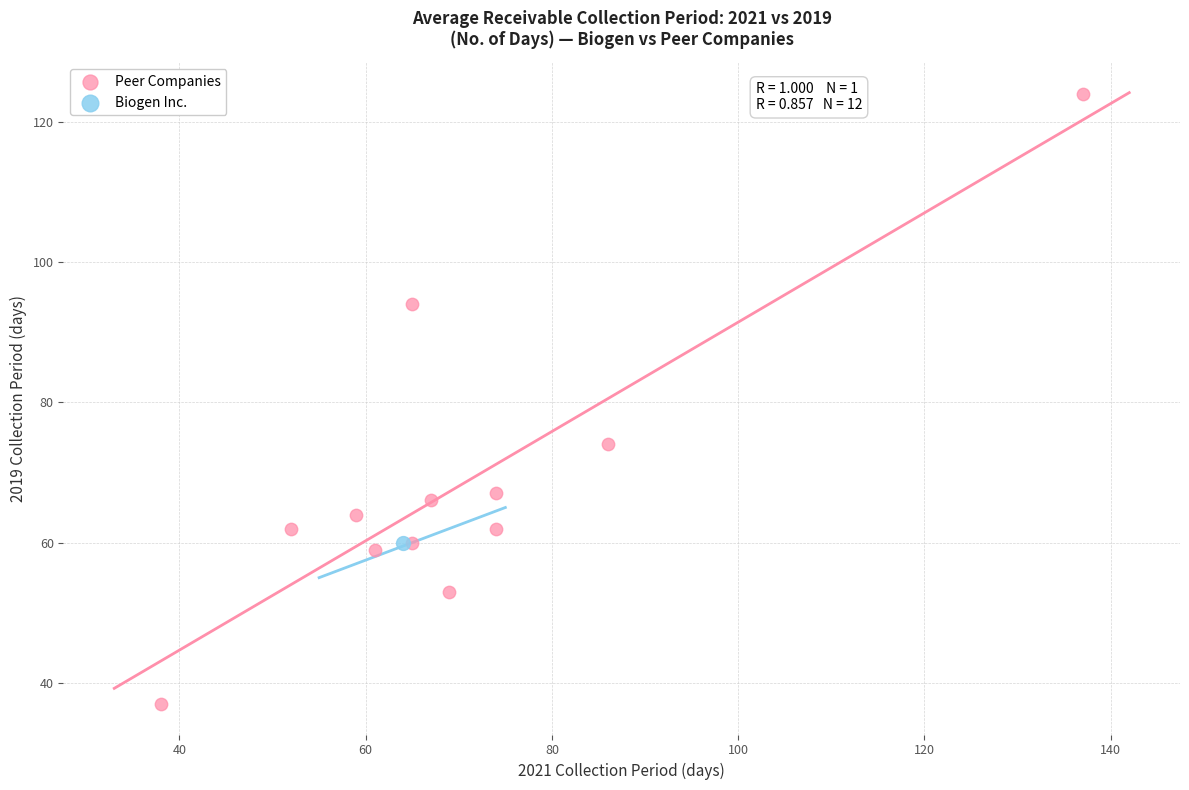

What are all the series names shown in the legend?

Peer Companies, Biogen Inc.